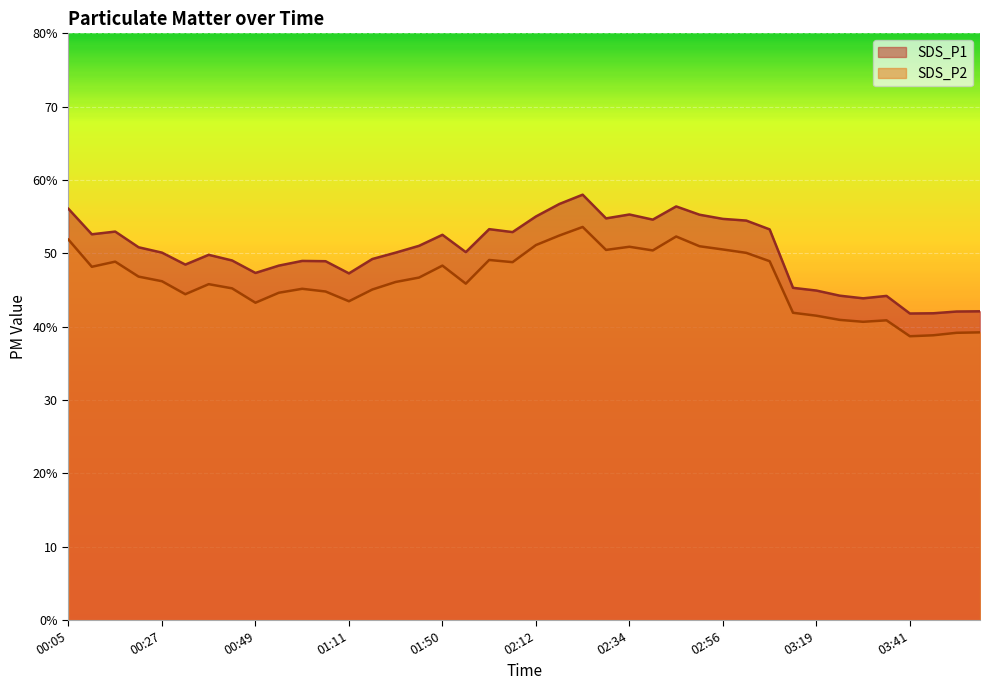

What is the maximum value shown in the chart?

58.0